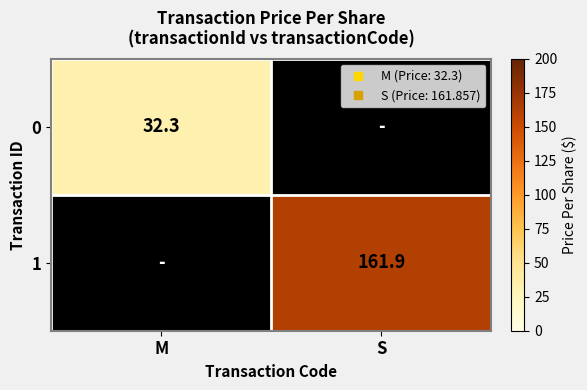

Count the number of categories in the chart.

2